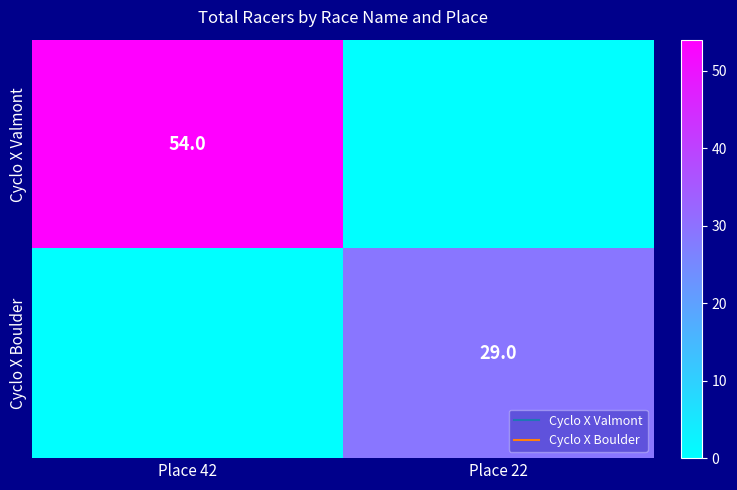

What value does the Cyclo X Boulder series have at Place 22?

29